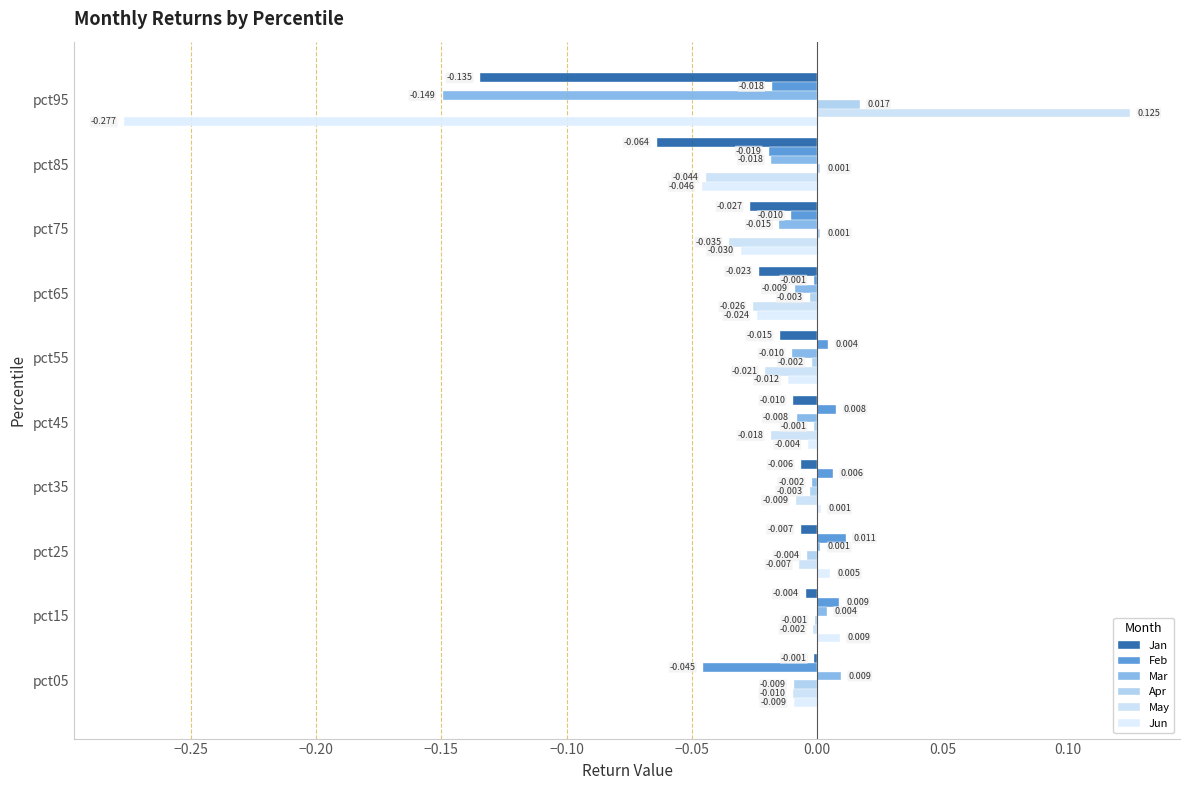

How many data points in Mar are above 0?

3